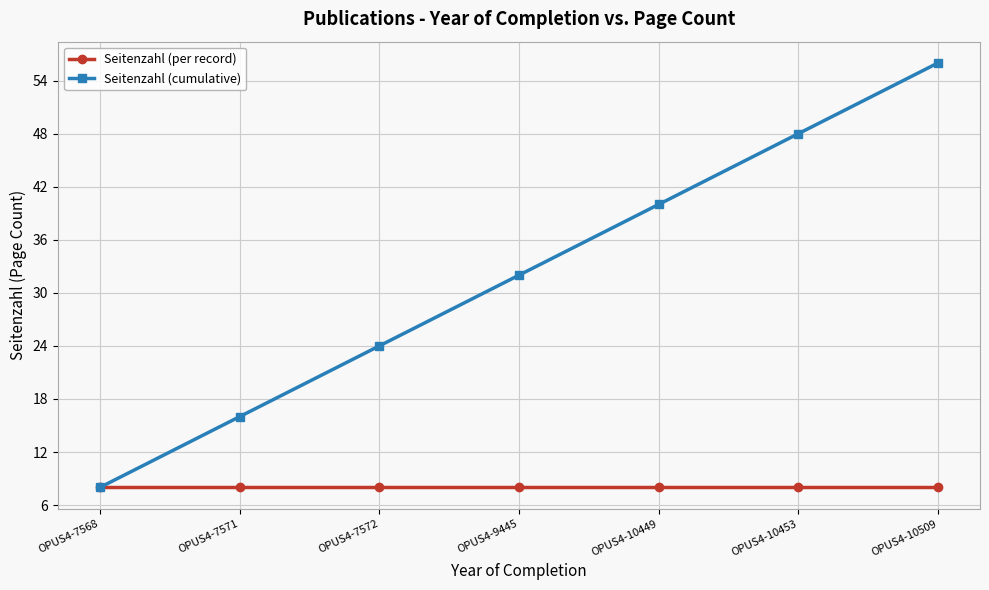

How many lines are shown in the chart?

2